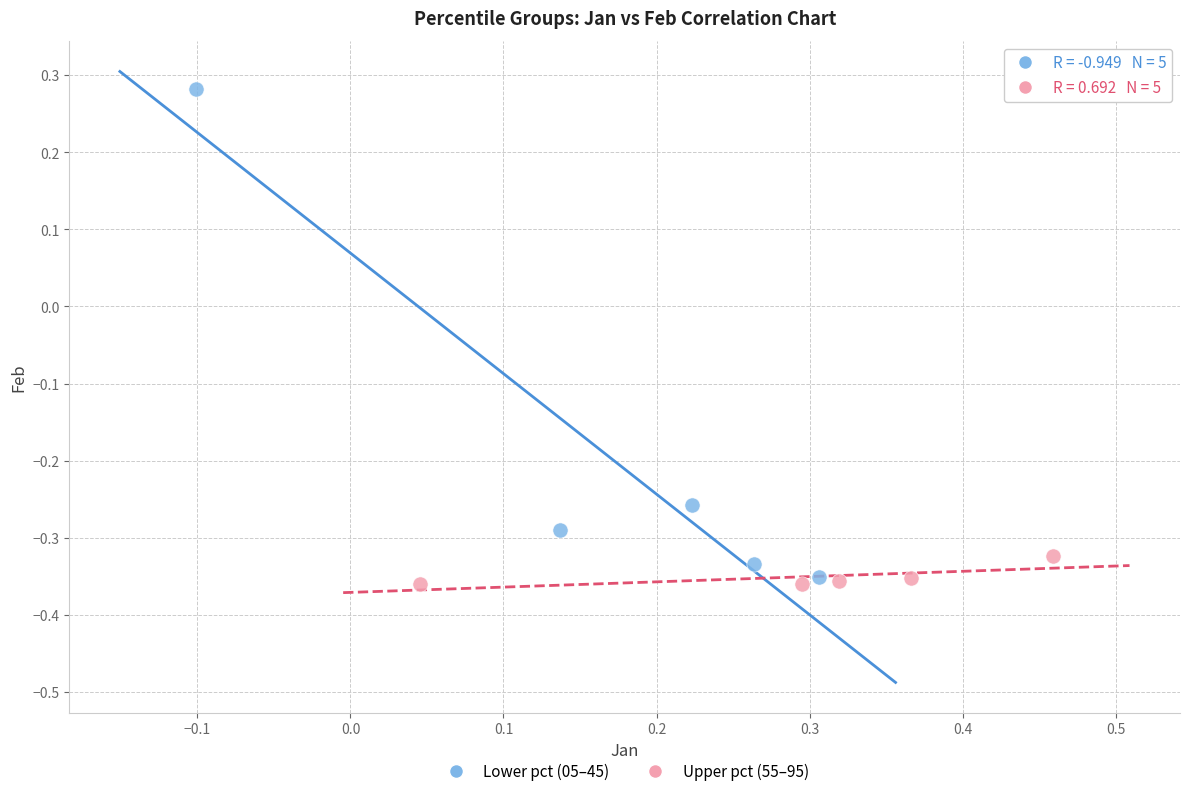

Which series contains the highest Y value?

Lower pct (05–45)